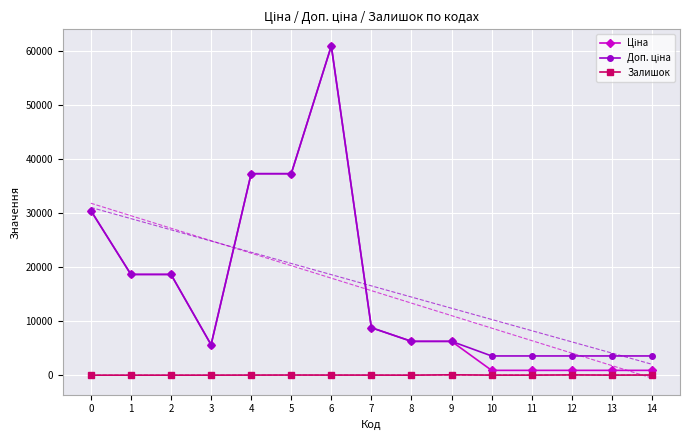

True or false: Доп. ціна and Залишок intersect in this chart.

False